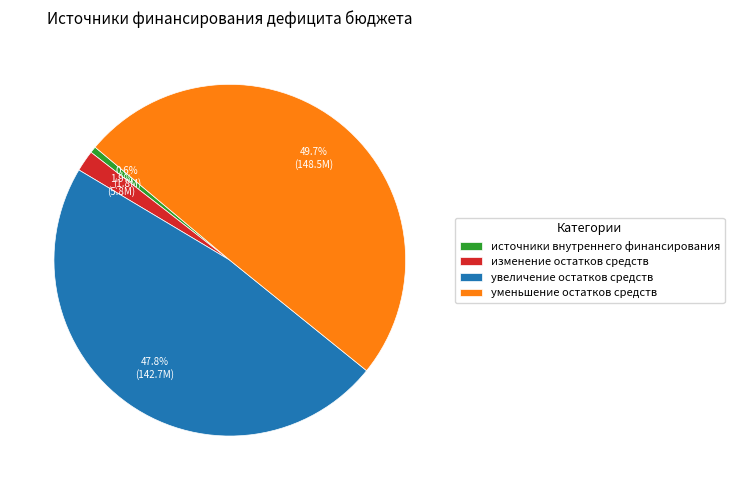

Count the number of slices in the pie.

4